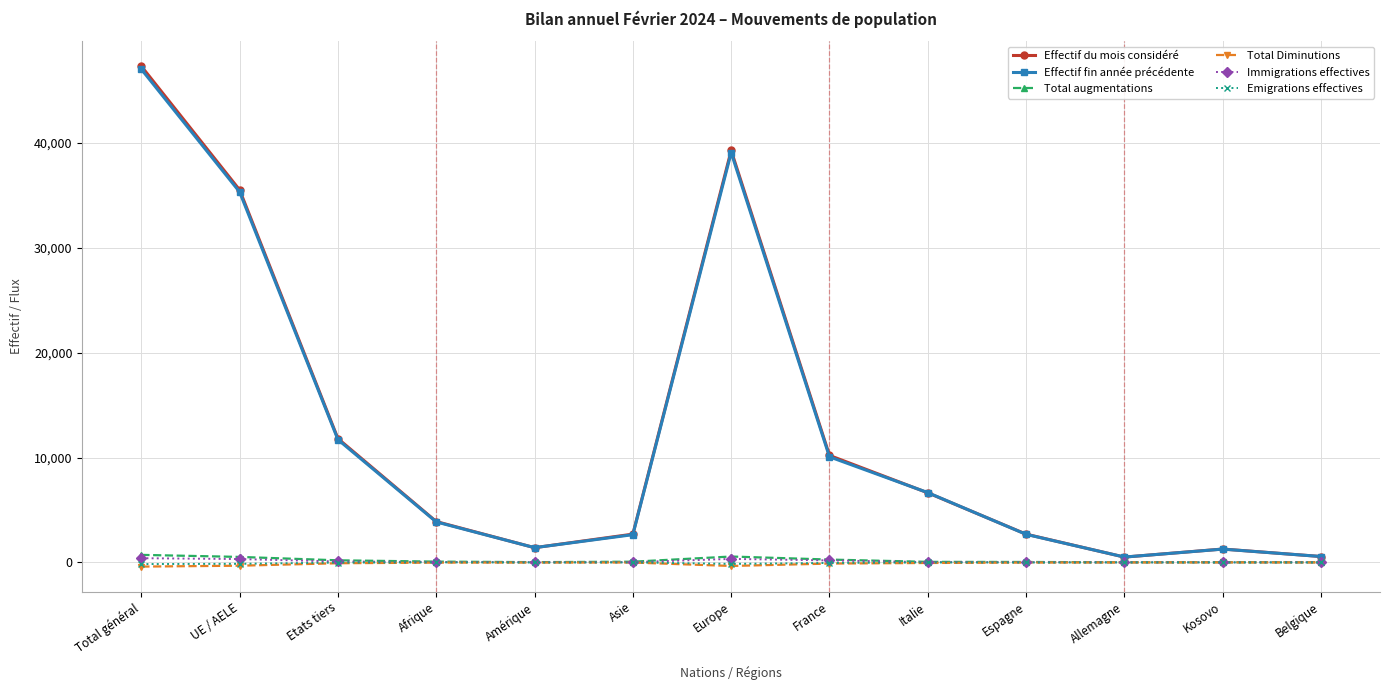

Which label corresponds to the largest value in the chart?

Total général